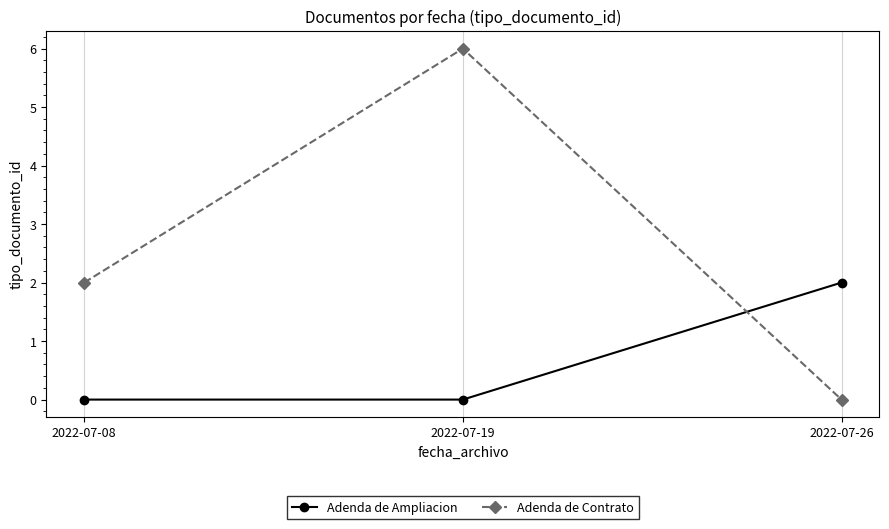

Reading right to left, extract all data points from this chart.

Adenda de Ampliacion: 2022-07-26=2	2022-07-19=0	2022-07-08=0
Adenda de Contrato: 2022-07-26=0	2022-07-19=6	2022-07-08=2